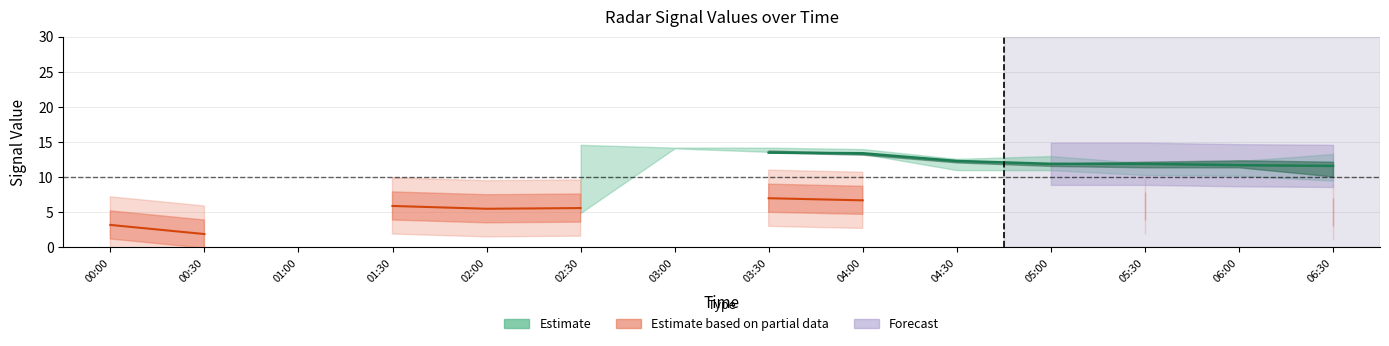

True or false: Estimate and Estimate based on partial data cross at least once.

False